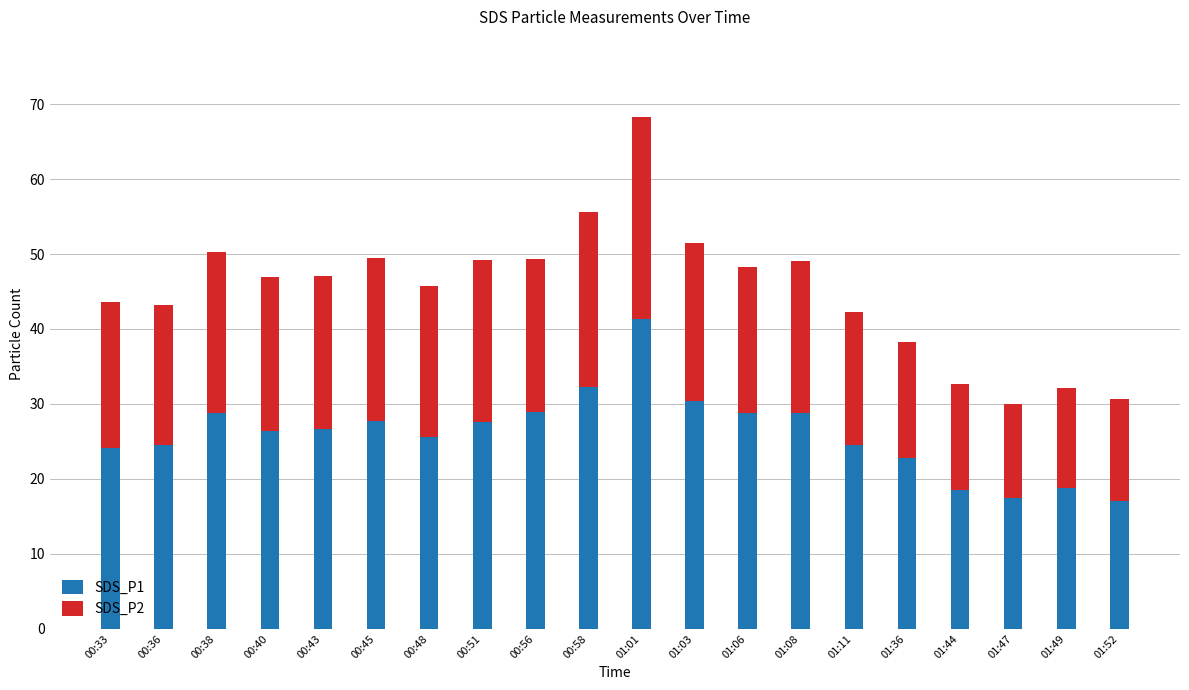

The value of SDS_P1 at 00:58 is 13.1. True or false?

False